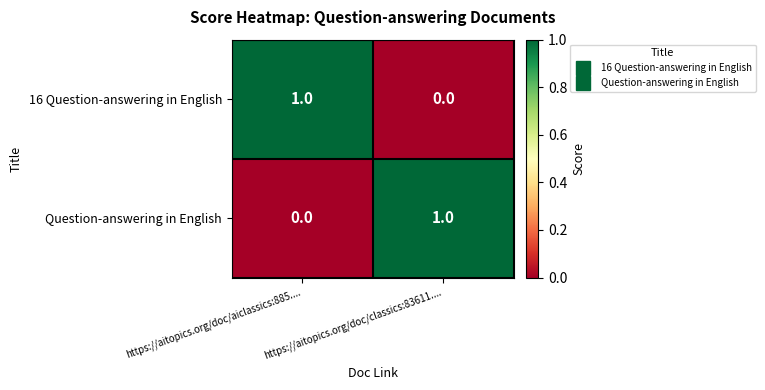

The Question-answering in English series shows 0 at https://aitopics.org/doc/classics:83611..... True or false?

False